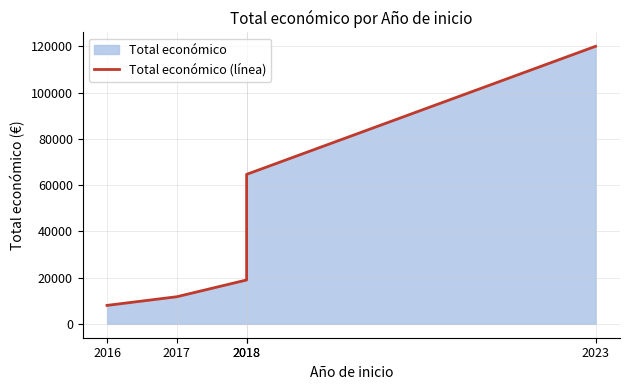

What is the change in value from 2018 to 2018?

+45660